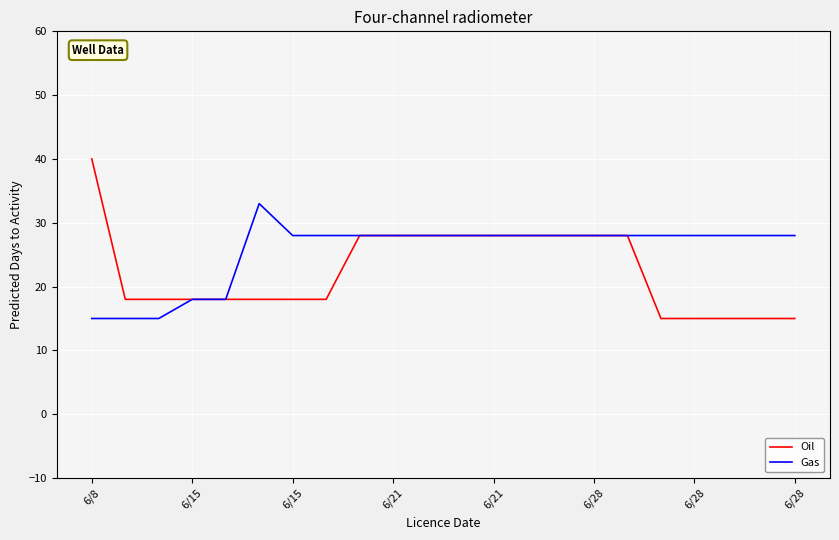

Which series has the largest range (max minus min)?

Oil